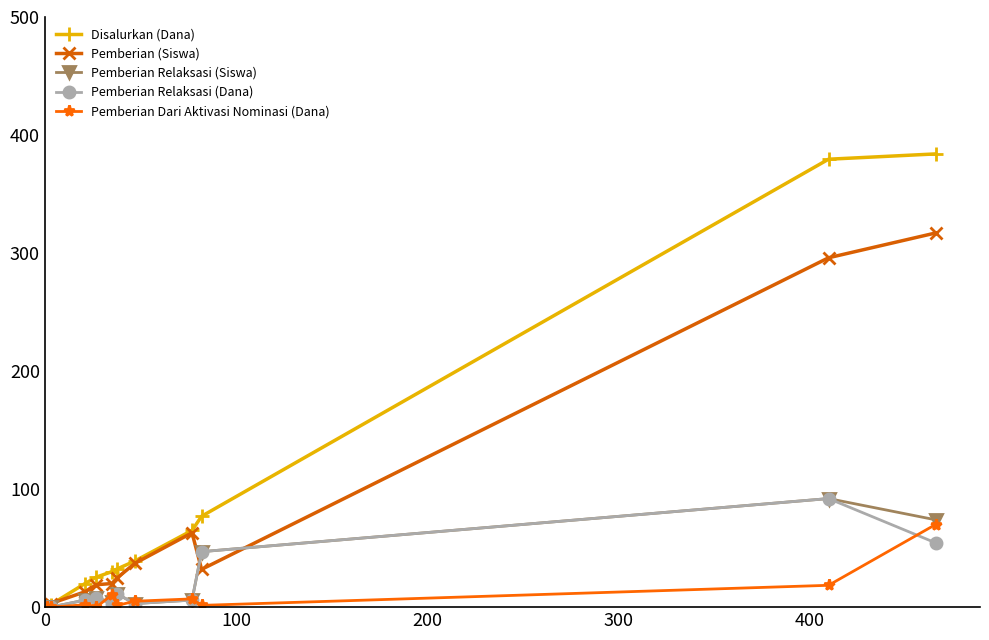

Which series has the largest range (max minus min)?

Disalurkan (Dana)